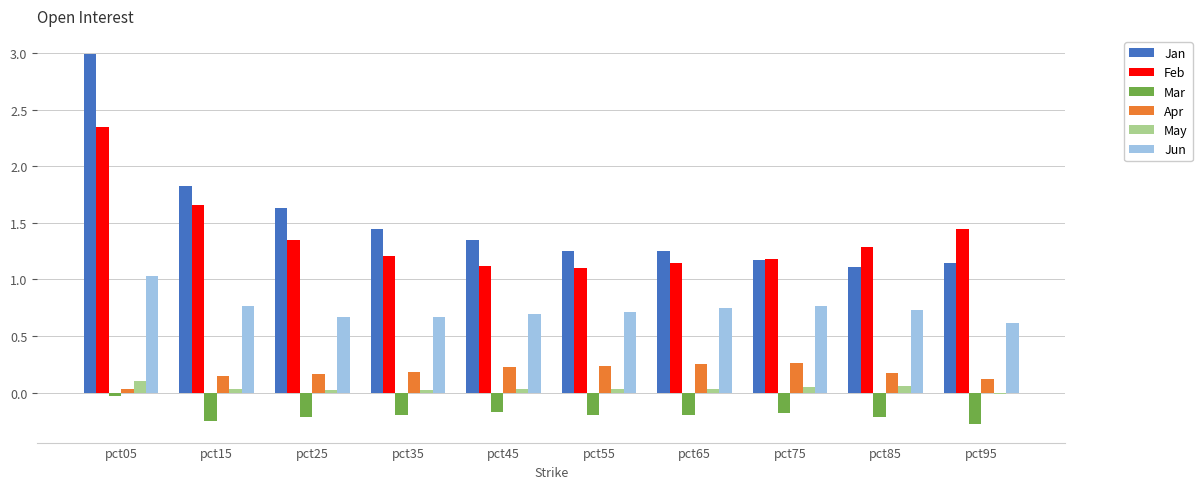

What is the highest value of the Jan series?

3.0